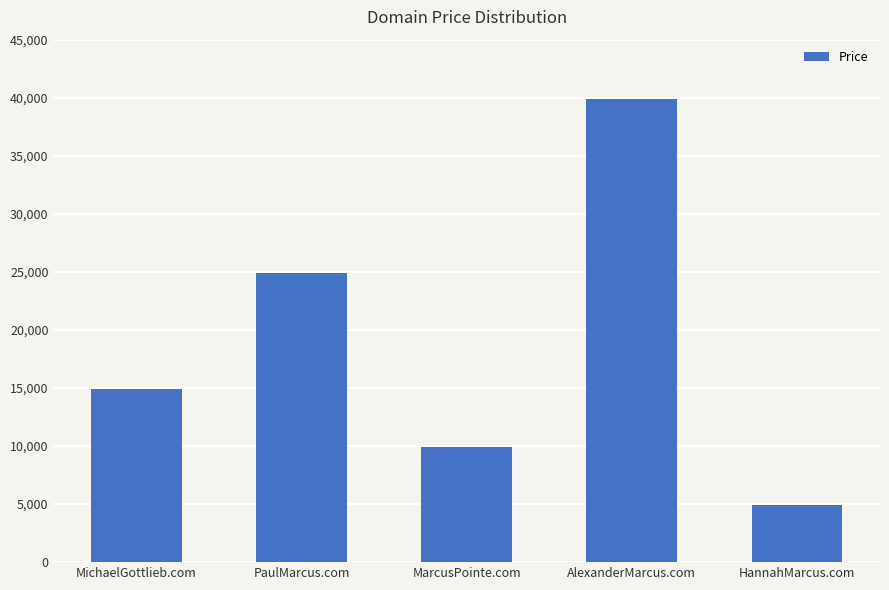

What is the label of the 1st bar from the left?

MichaelGottlieb.com